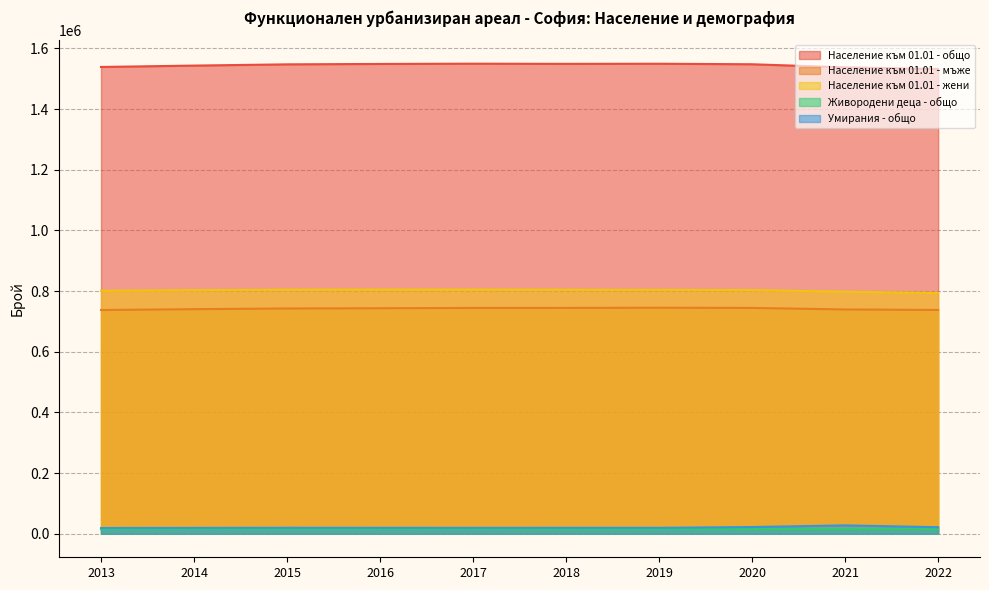

True or false: Население към 01.01 - общо has more than 2 points higher than both neighbors.

False